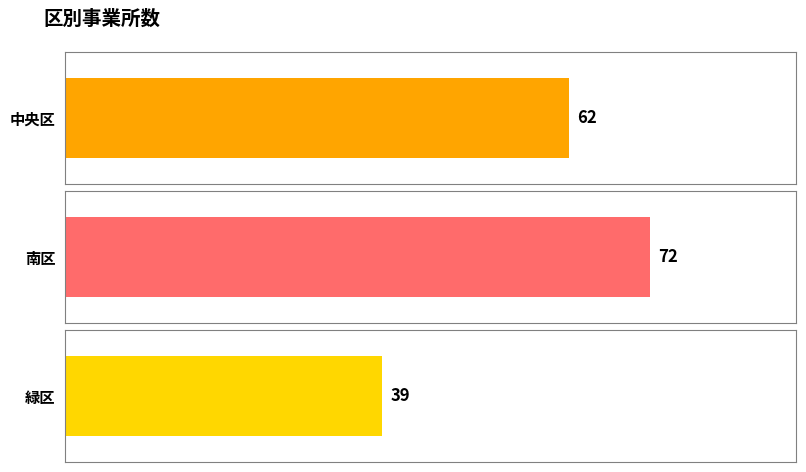

Reading right to left, what are all the values shown in this chart?

緑区=39	南区=72	中央区=62